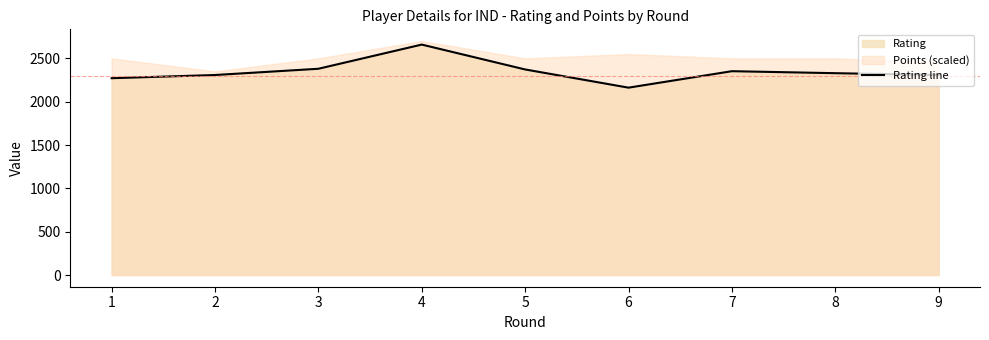

True or false: the data shows 2372 at 5.

True